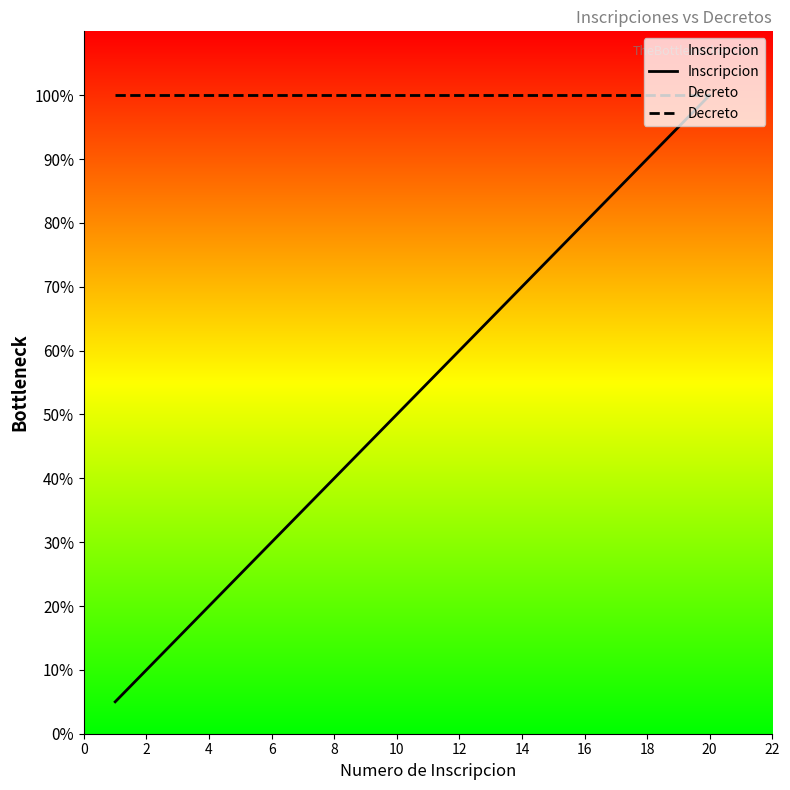

True or false: Decreto and Inscripcion cross at least once.

False